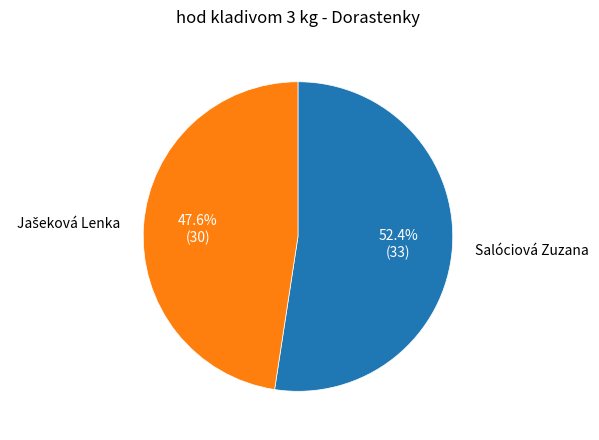

Which category has the biggest portion of the pie?

Salóciová Zuzana